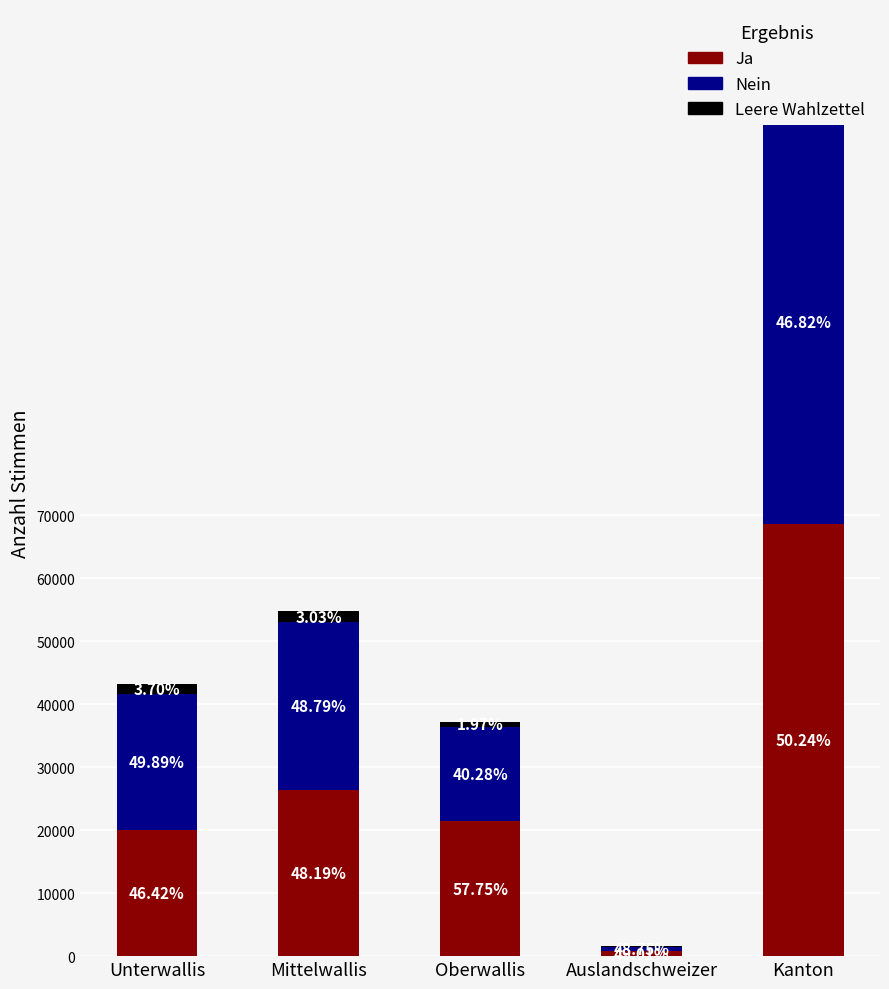

Where does the Ja series first go above 21460?

Mittelwallis